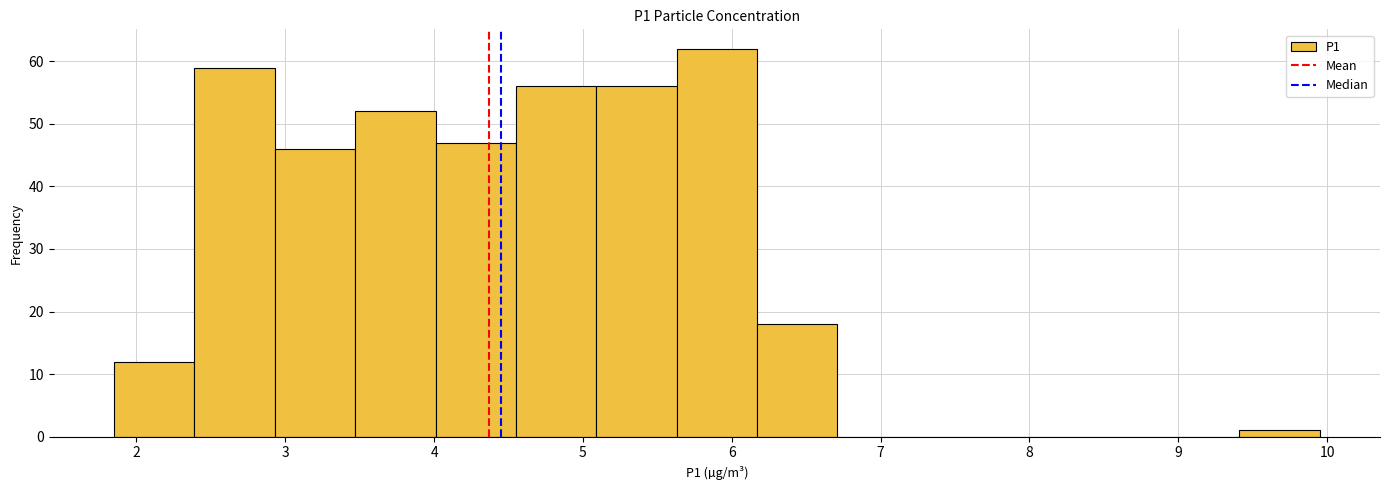

What is the height of the bar covering 2.39 to 2.93 on the x-axis? Neither the bar edges nor the heights are printed on the chart, so give them approximately, as read against the axes.

59